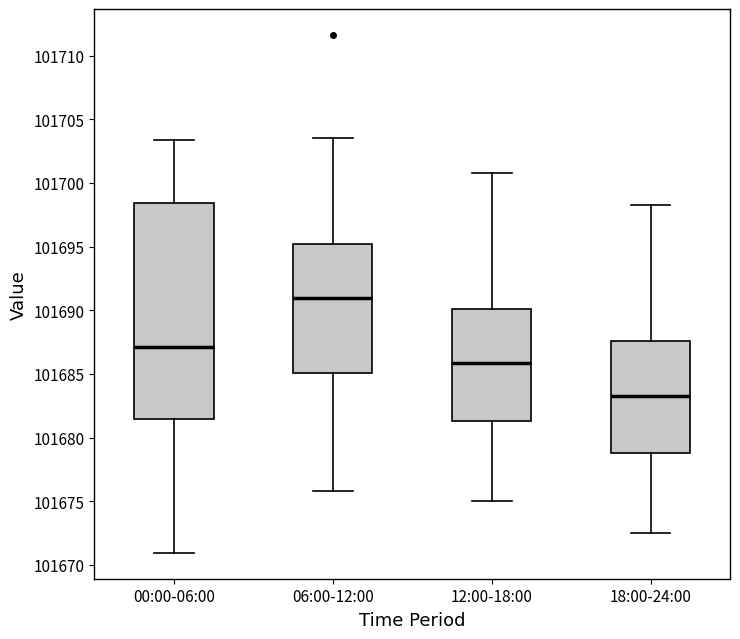

Reading left to right, read every box against the y-axis: the position of its median line, the range the box covers, and the ends of its whiskers. The values are not printed on the chart, so give them approximately, as read against the axis.

00:00-06:00: median 101687.0, box 101681.5 to 101698.5, whiskers 101671.0 to 101703.5
06:00-12:00: median 101691.0, box 101685.0 to 101695.0, whiskers 101676.0 to 101703.5
12:00-18:00: median 101686.0, box 101681.5 to 101690.0, whiskers 101675.0 to 101701.0
18:00-24:00: median 101683.5, box 101679.0 to 101687.5, whiskers 101672.5 to 101698.5